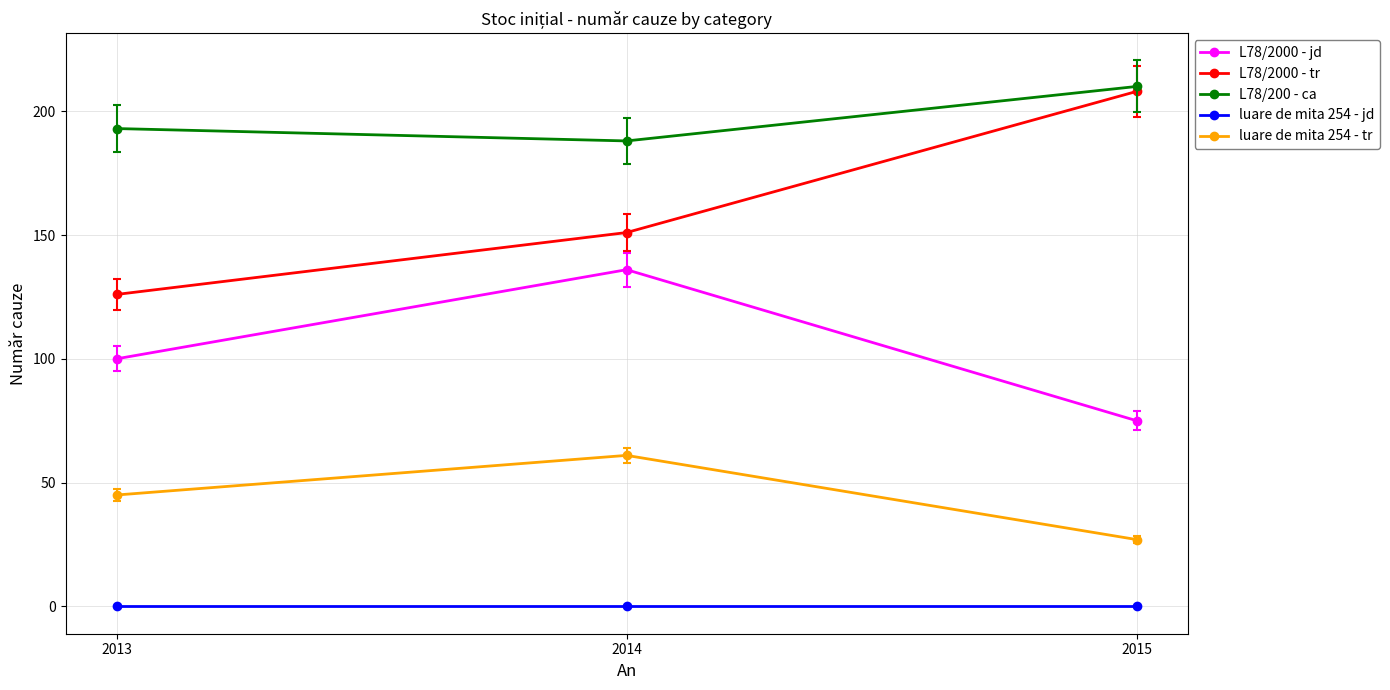

Reading left to right, extract all data points from this chart.

L78/2000 - jd: 100	136	75
L78/2000 - tr: 126	151	208
L78/200 - ca: 193	188	210
luare de mita 254 - jd: 0	0	0
luare de mita 254 - tr: 45	61	27